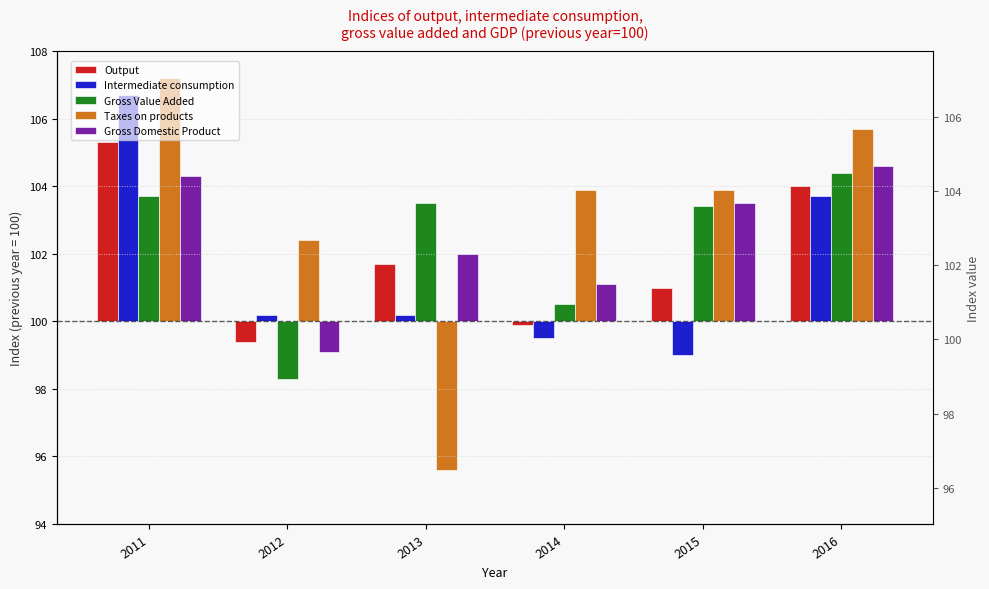

At which label does Taxes on products first exceed 3?

2011